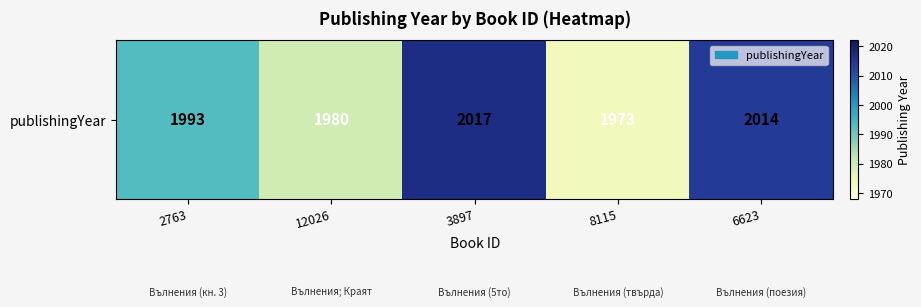

Reading left to right, what are all the values shown in this chart?

2763=1993	12026=1980	3897=2017	8115=1973	6623=2014